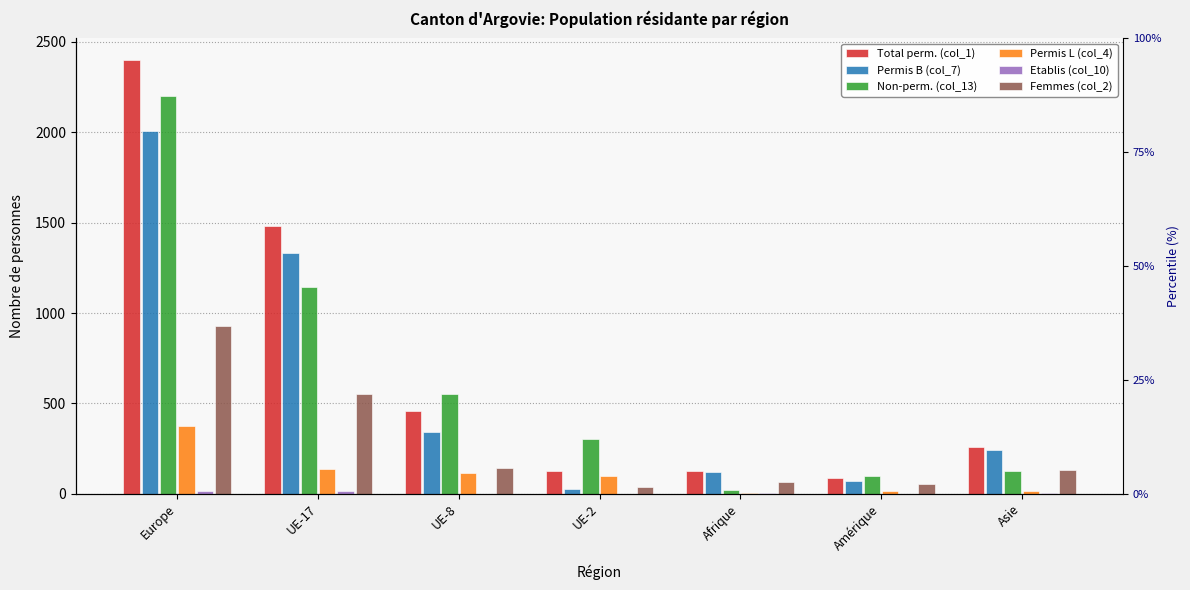

How many distinct data groups are displayed?

6